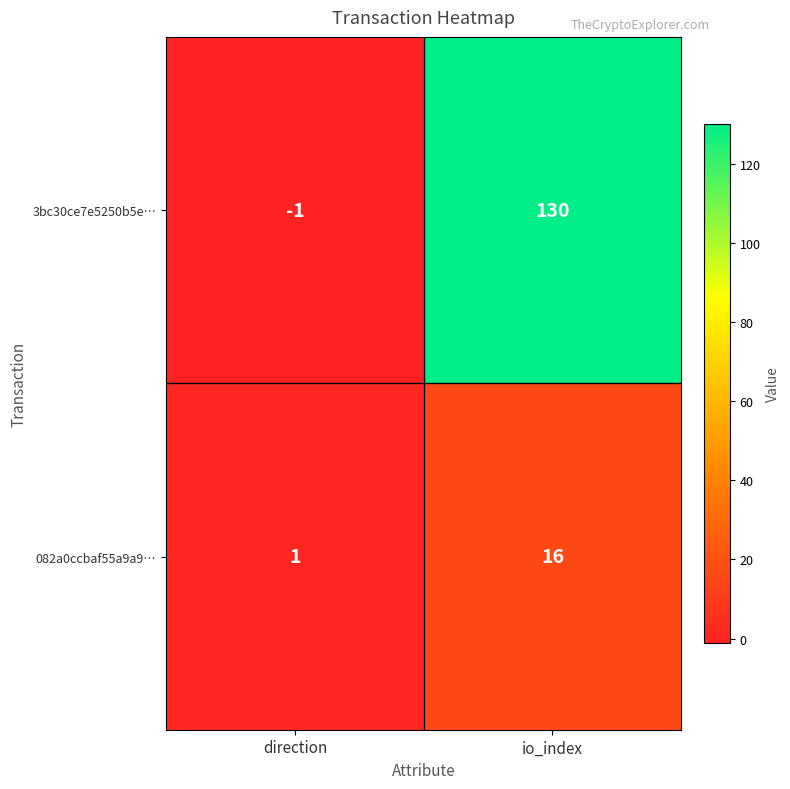

Reading right to left, list all the values displayed in this chart.

3bc30ce7e5250b5e…: 130	-1
082a0ccbaf55a9a9…: 16	1